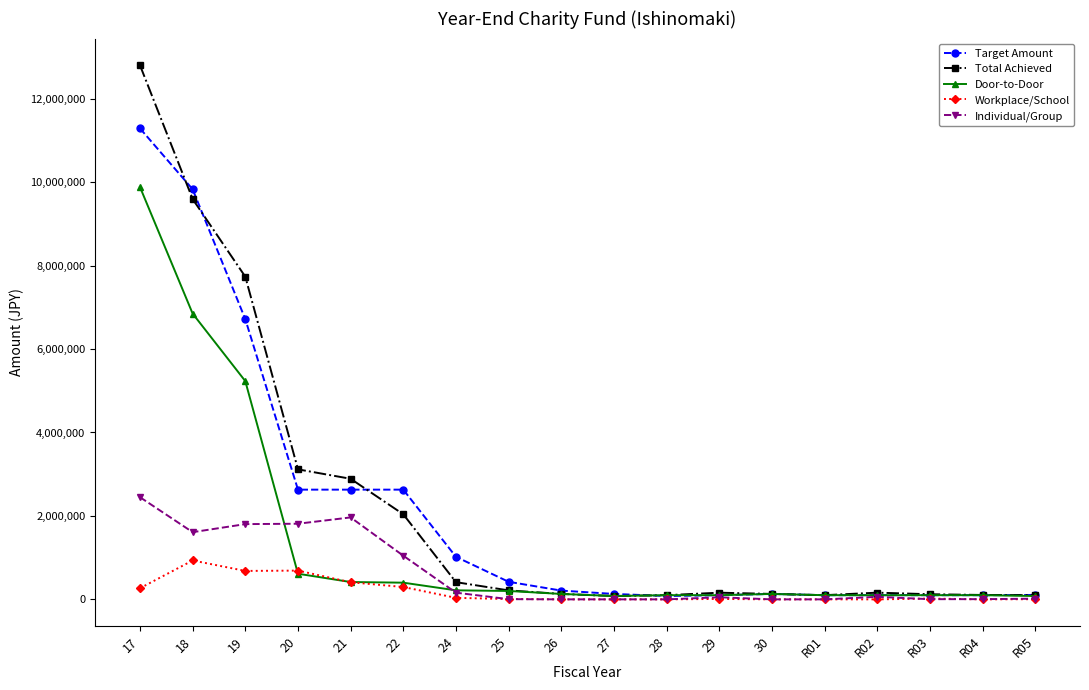

Between 20 and 25, which series saw the biggest shift?

Total Achieved